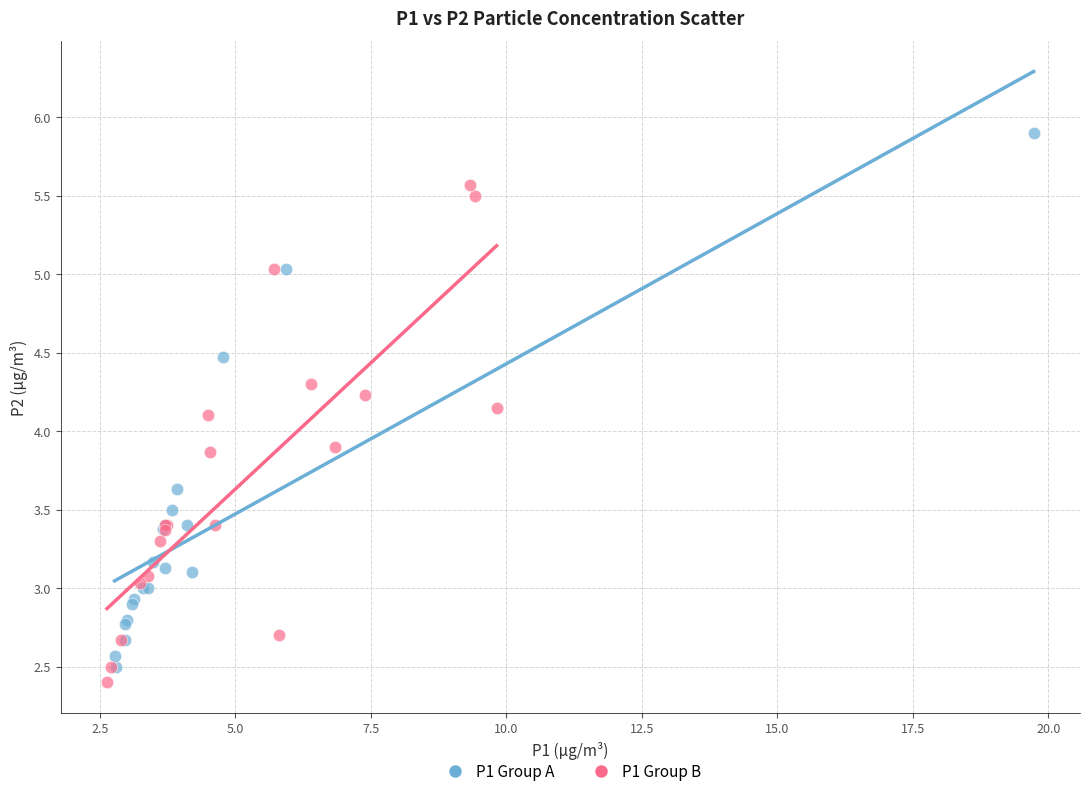

What are all the series names shown in the legend?

P1 Group A, P1 Group B